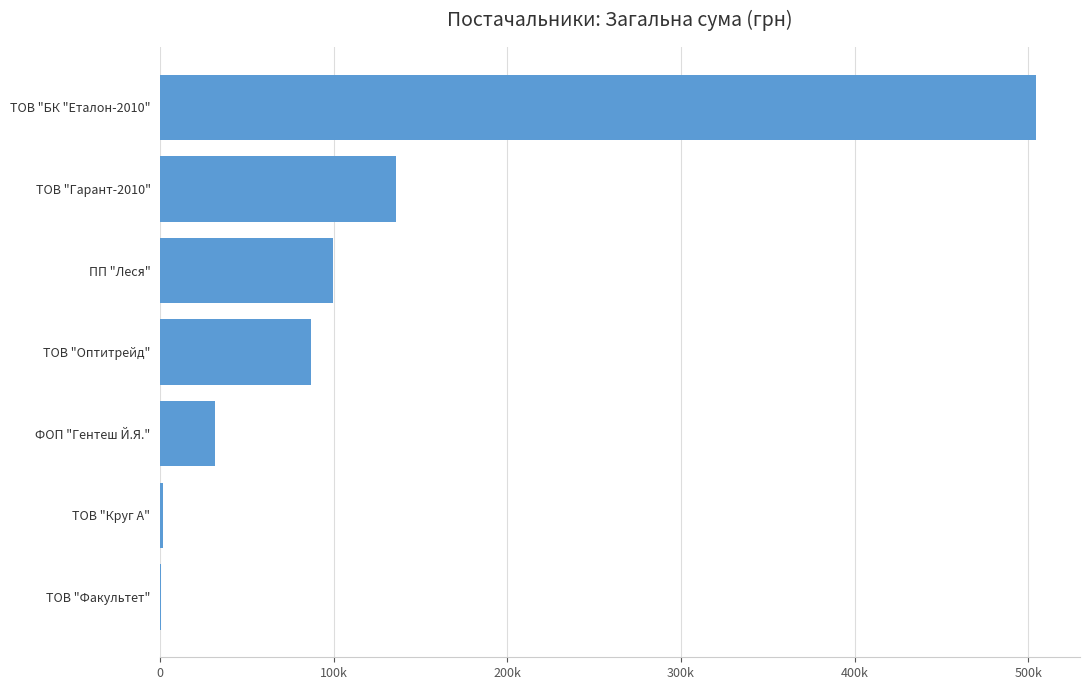

What is the difference between the second highest and minimum values?

135550.3